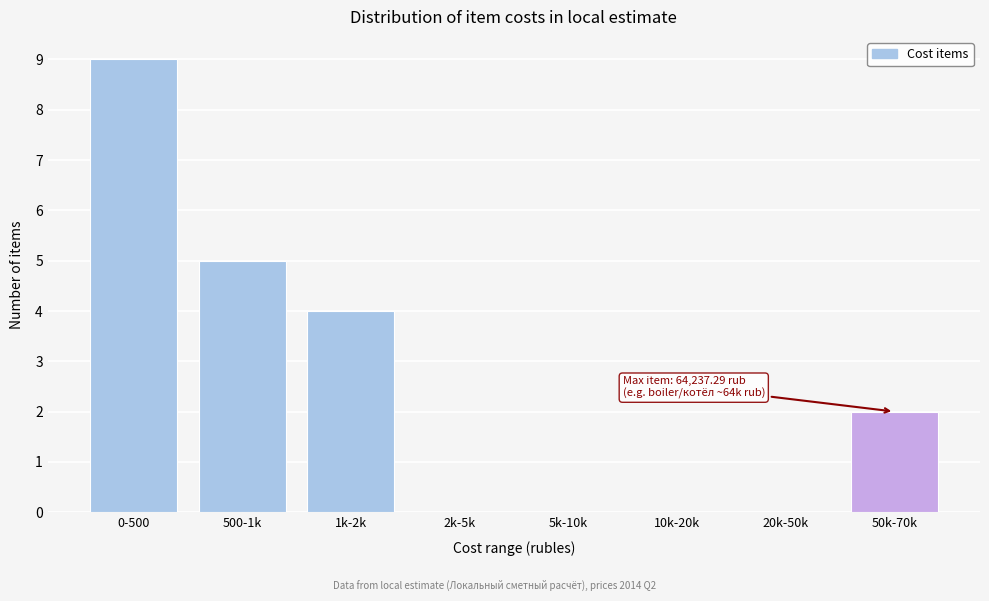

Reading left to right, list all the values displayed in this chart.

0-500=9	500-1k=5	1k-2k=4	2k-5k=0	5k-10k=0	10k-20k=0	20k-50k=0	50k-70k=2